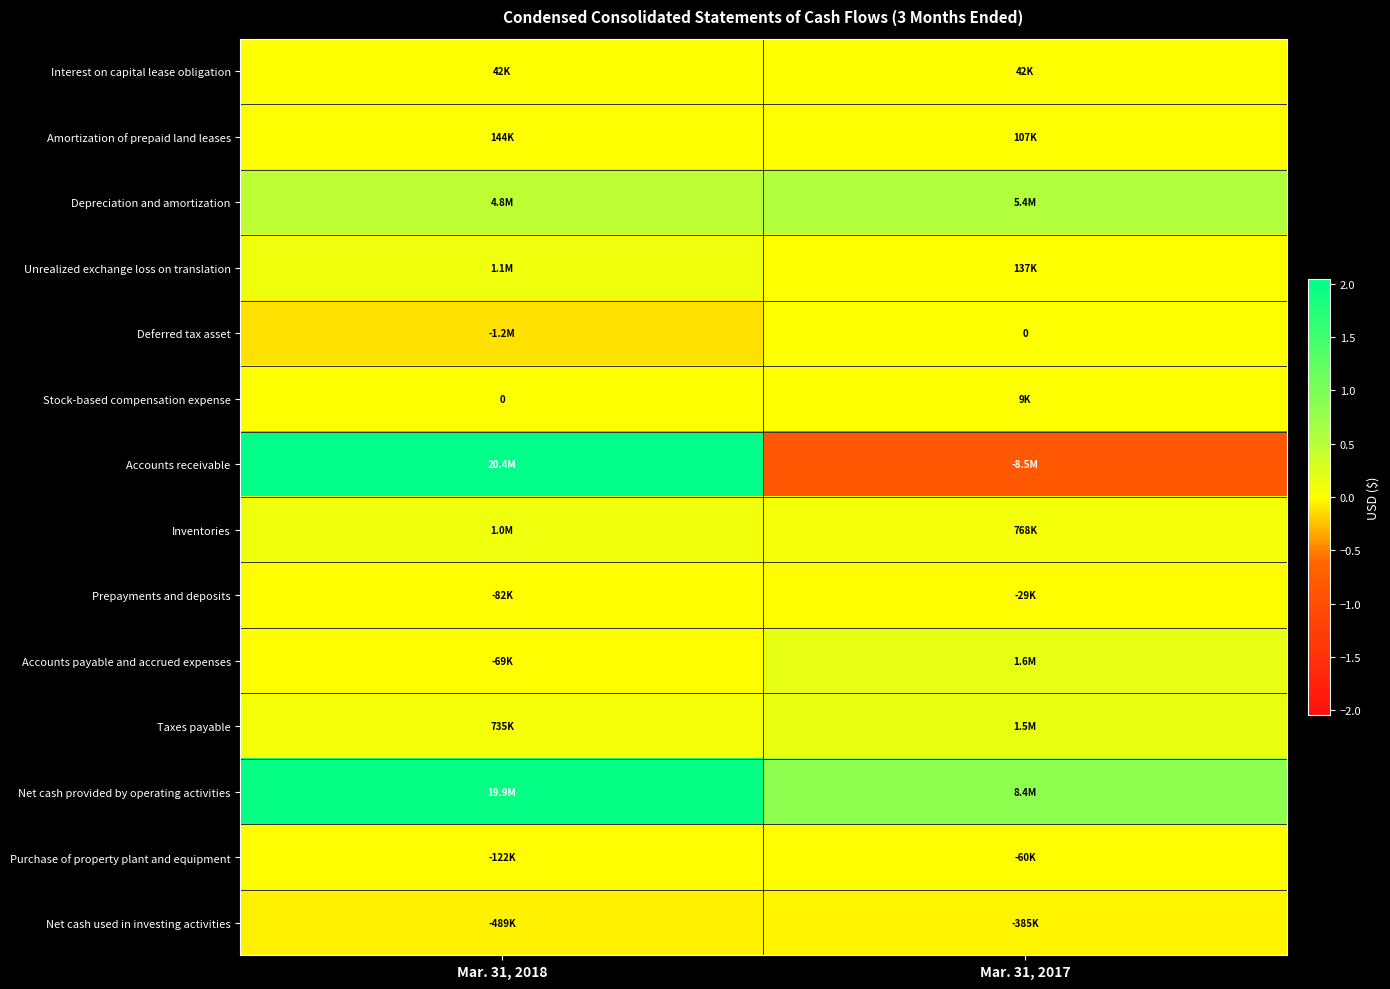

Which series has the largest total across all categories?

Net cash provided by operating activities